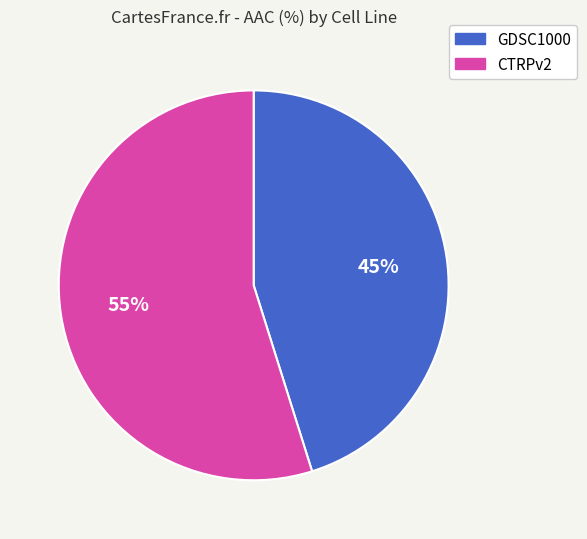

To the nearest percent, what portion does GDSC1000 represent?

45%